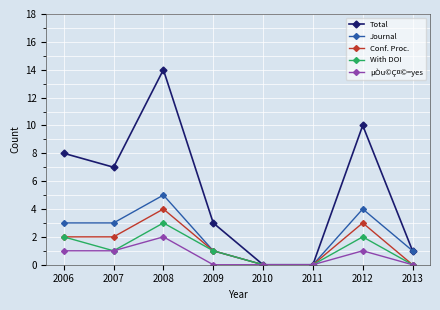

Where is the first local minimum for With DOI?

2007